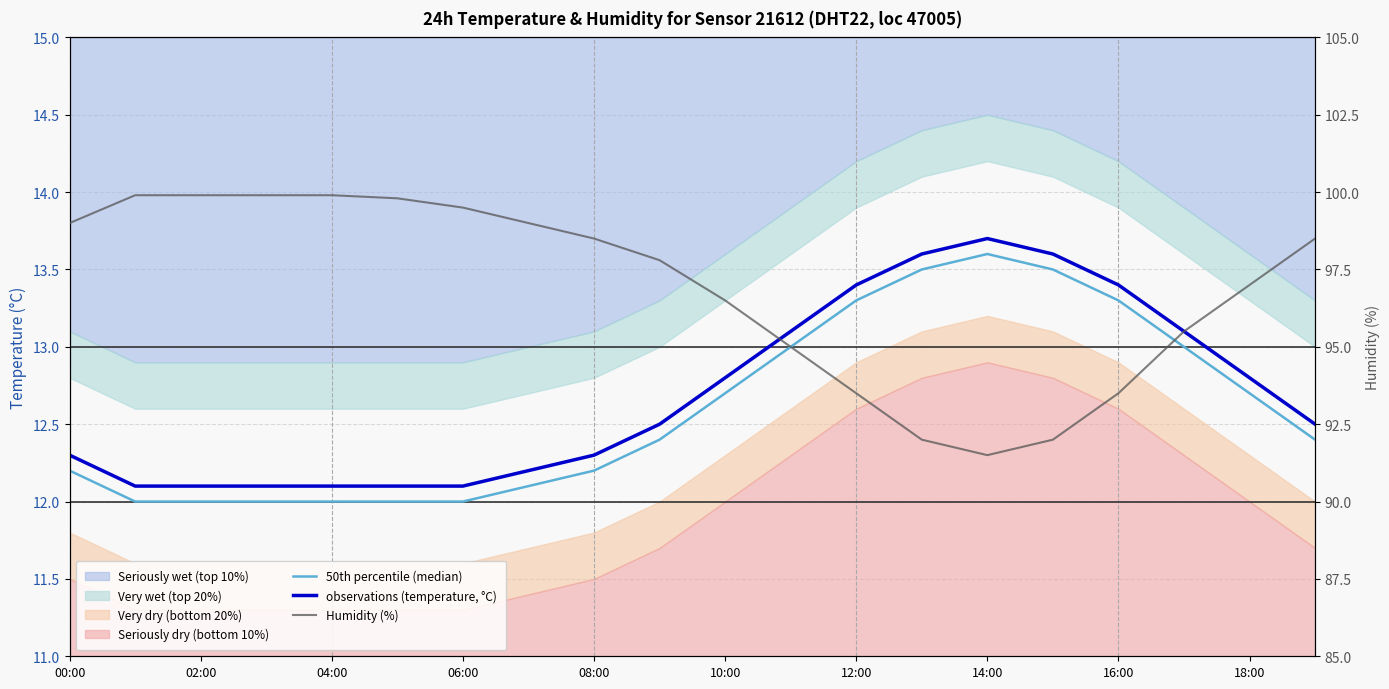

What is the difference between the maximum and minimum values in the Humidity (%) series?

8.4